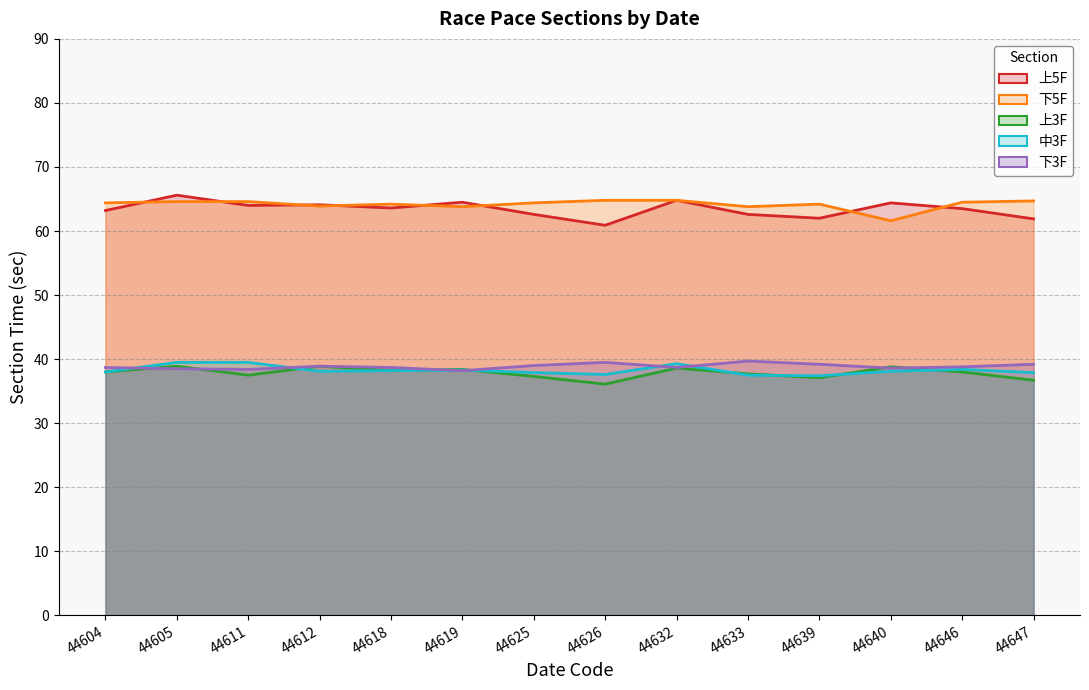

Reading right to left, what are all the values shown in this chart?

上5F: 44647=61.9	44646=63.5	44640=64.4	44639=62.0	44633=62.6	44632=64.8	44626=60.9	44625=62.6	44619=64.5	44618=63.6	44612=64.1	44611=64.0	44605=65.6	44604=63.2
下5F: 44647=64.7	44646=64.5	44640=61.6	44639=64.2	44633=63.8	44632=64.8	44626=64.8	44625=64.4	44619=63.8	44618=64.2	44612=63.9	44611=64.6	44605=64.6	44604=64.4
上3F: 44647=36.7	44646=38.0	44640=38.8	44639=37.1	44633=37.7	44632=38.6	44626=36.1	44625=37.3	44619=38.4	44618=38.2	44612=38.9	44611=37.5	44605=38.9	44604=38.0
中3F: 44647=37.9	44646=38.4	44640=38.1	44639=37.4	44633=37.5	44632=39.3	44626=37.6	44625=37.9	44619=38.3	44618=38.2	44612=38.1	44611=39.5	44605=39.5	44604=38.0
下3F: 44647=39.2	44646=38.8	44640=38.6	44639=39.2	44633=39.7	44632=38.7	44626=39.5	44625=39.0	44619=38.2	44618=38.7	44612=38.9	44611=38.4	44605=38.5	44604=38.7